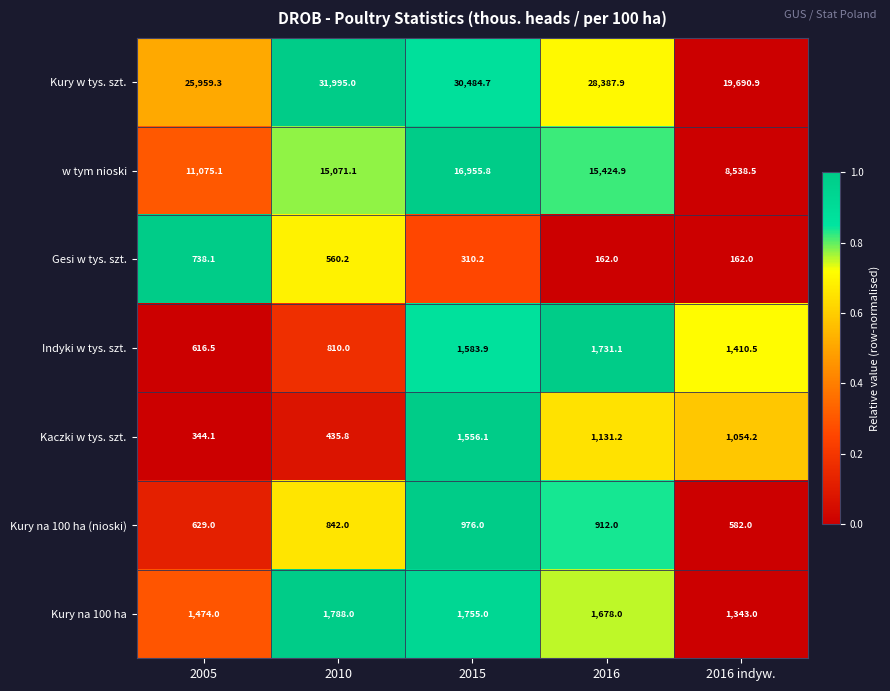

What is the difference between the second highest and second lowest values in the Kury na 100 ha series?

281.0